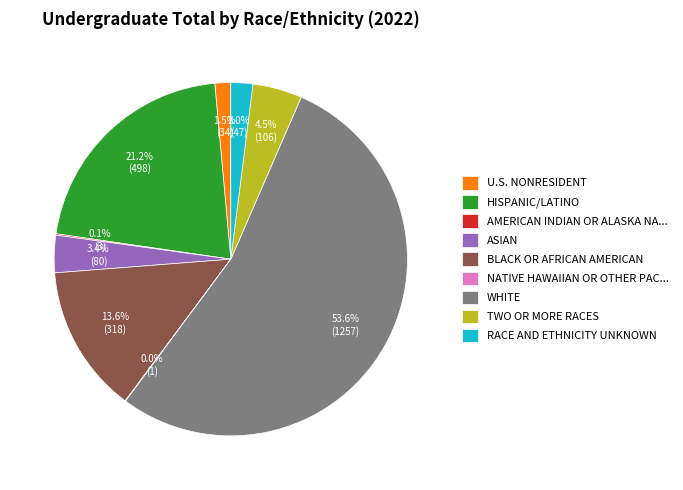

How much of the chart is everything except TWO OR MORE RACES?

95.5%